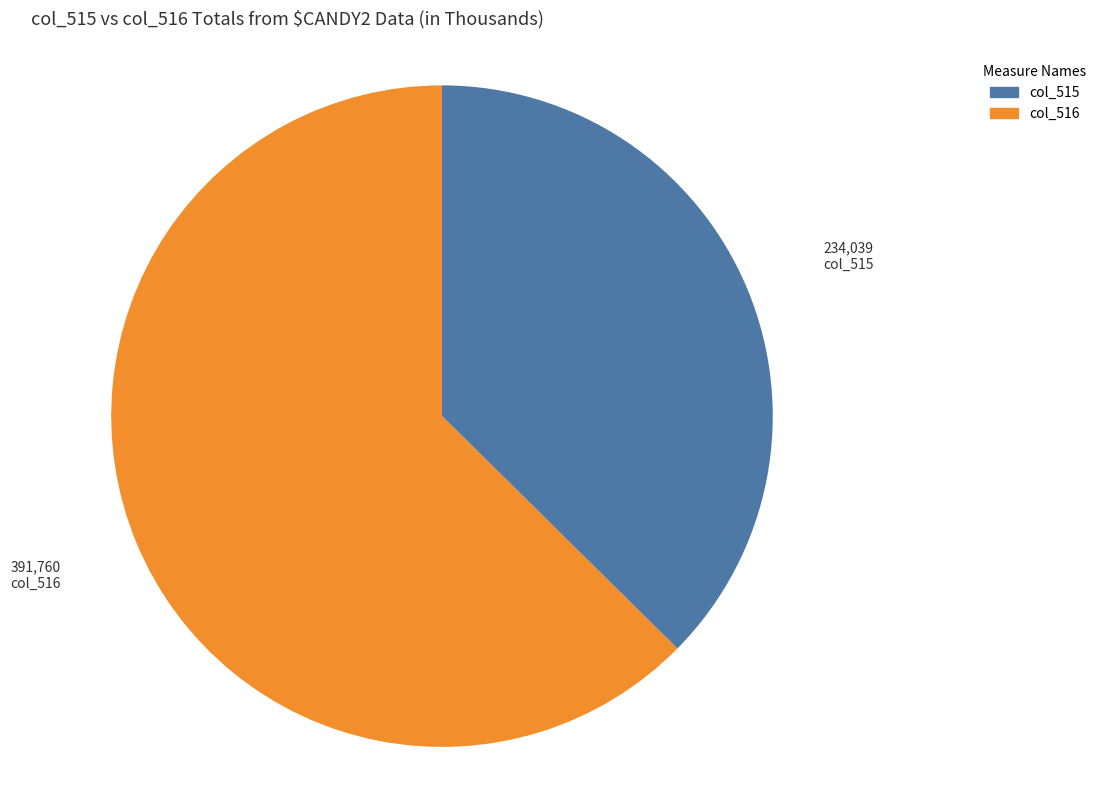

Which category accounts for the majority?

col_516